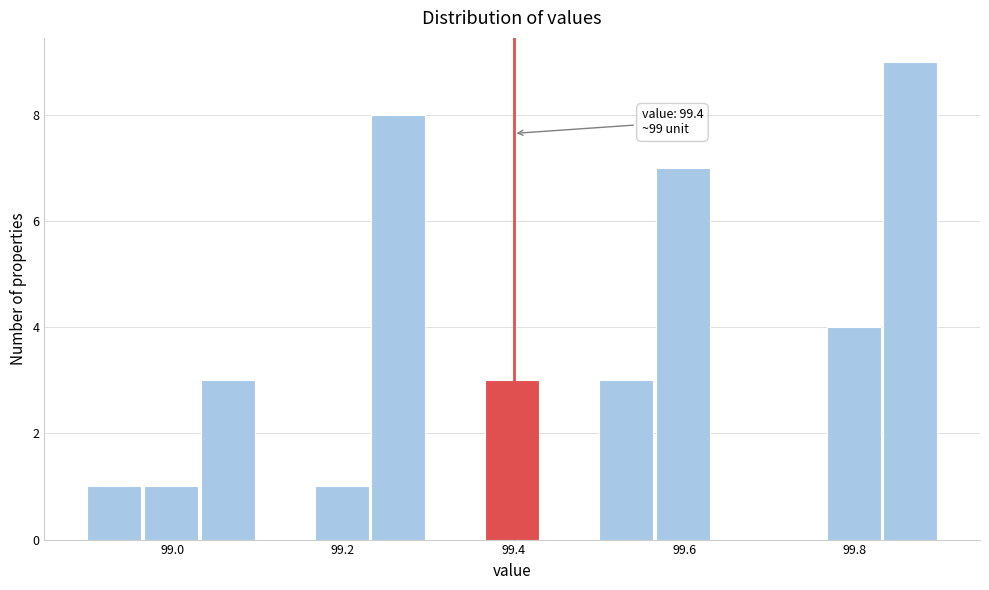

Read against the x-axis, roughly where is the centre of the tallest bar?

99.86